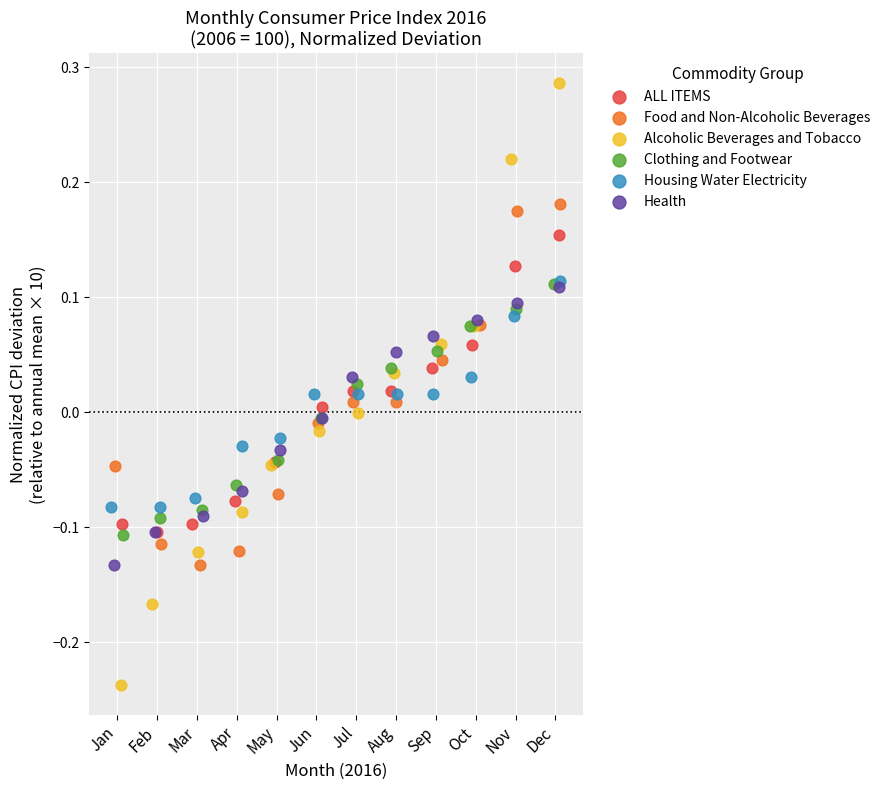

Which series reaches the maximum Y coordinate?

Alcoholic Beverages and Tobacco